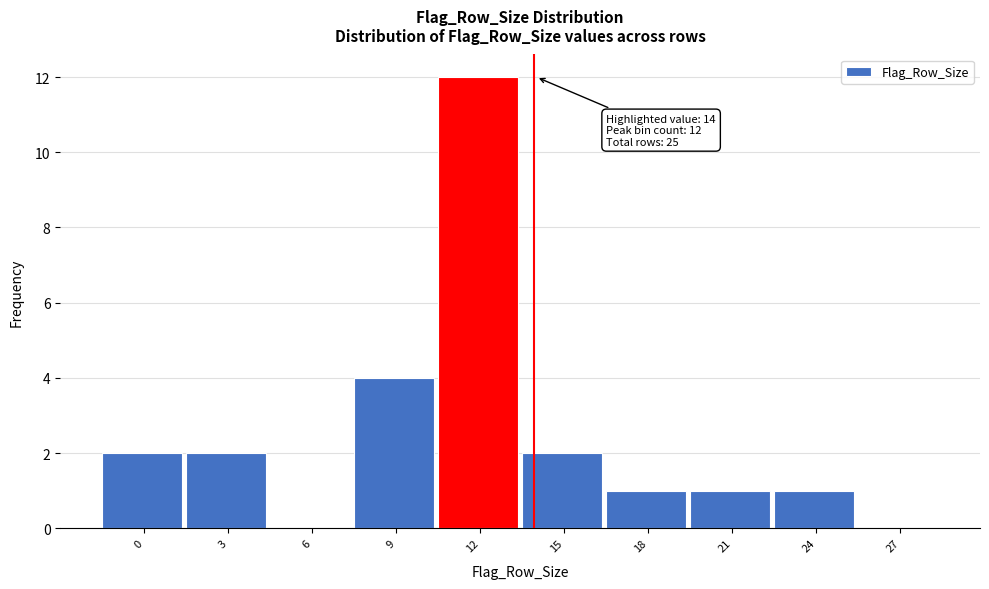

Reading left to right, list all the values displayed in this chart.

0=2	3=2	6=0	9=4	12=12	15=2	18=1	21=1	24=1	27=0